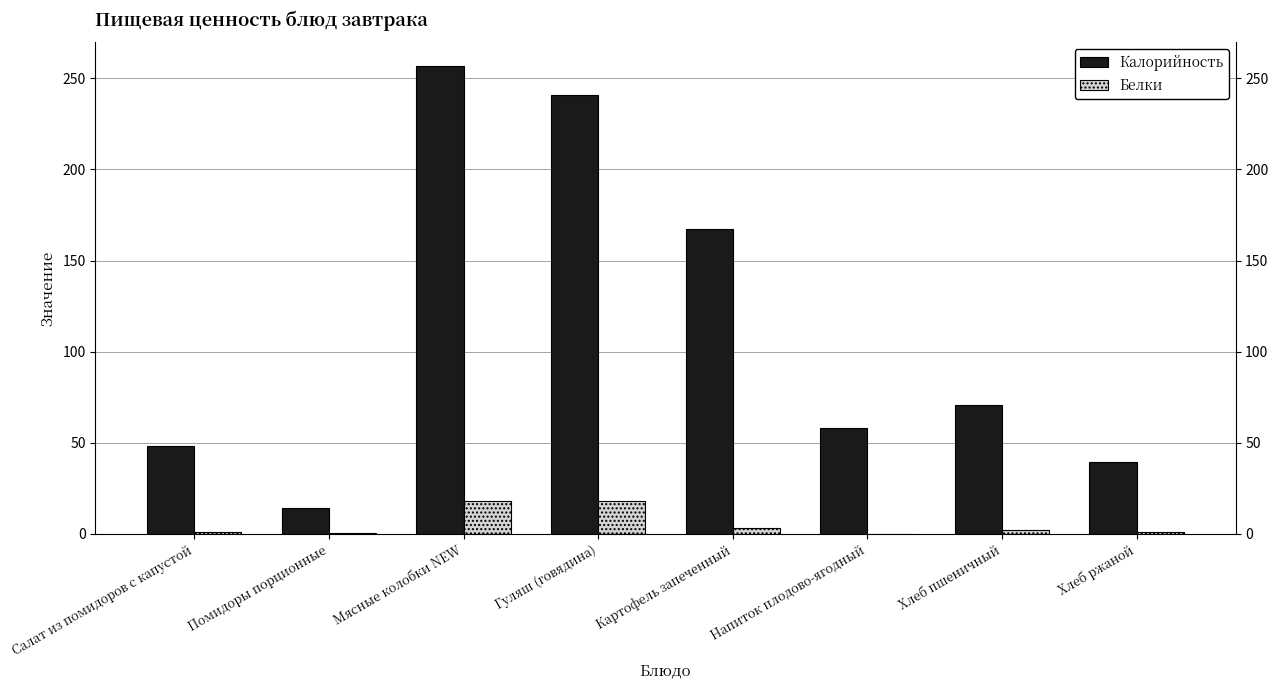

At which category is the sum across all series the highest?

Мясные колобки NEW